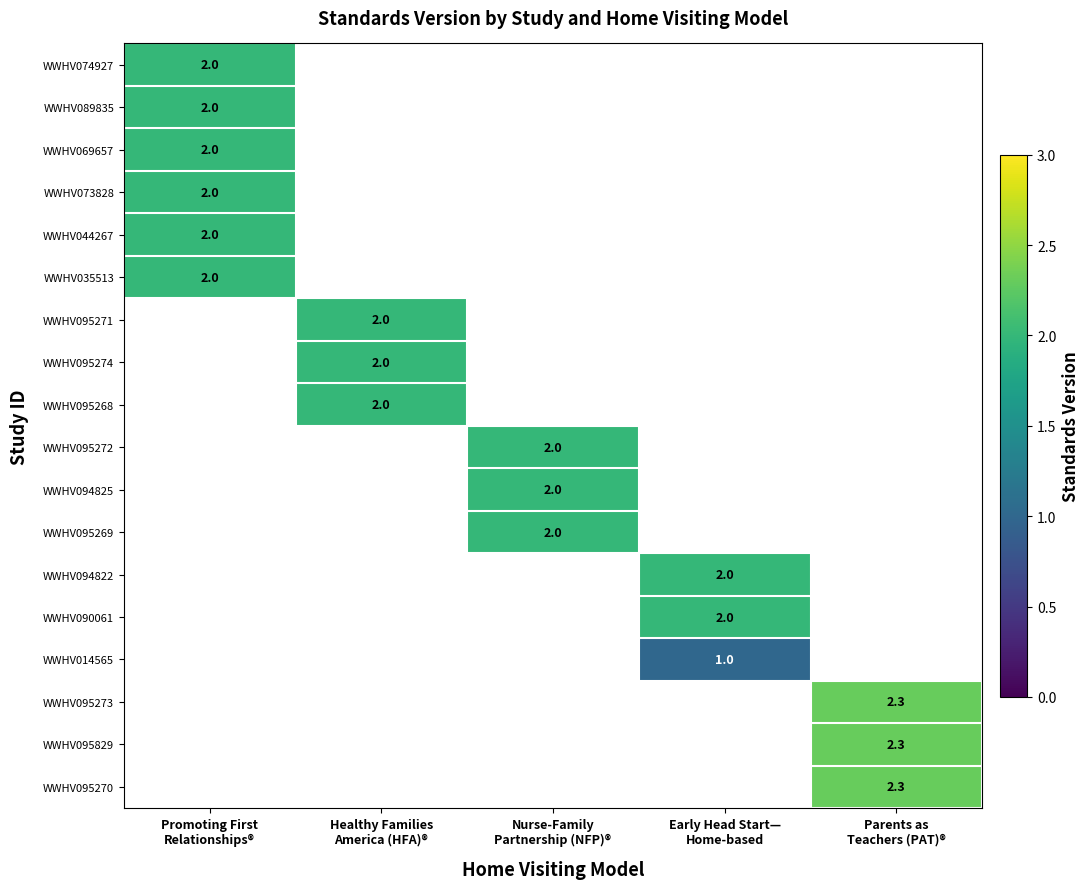

At which label is WWHV044267 closest to 2?

Promoting First Relationships®